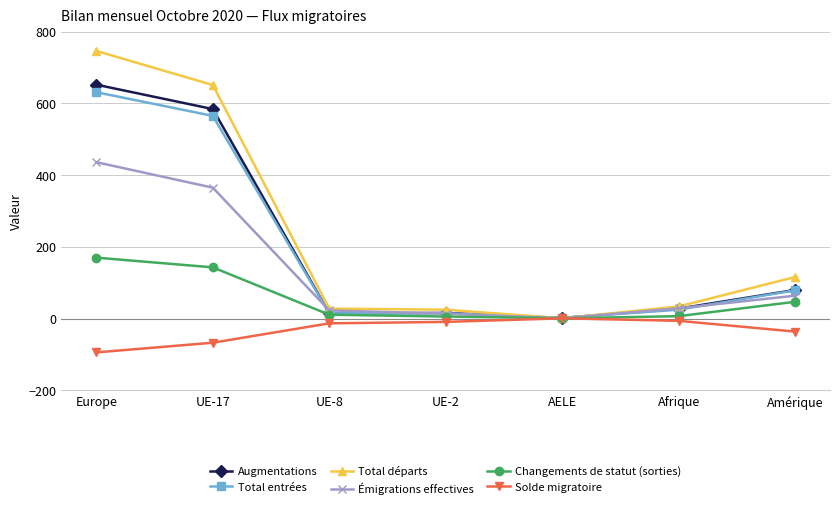

True or false: Augmentations has more than 1 interior local peaks.

False